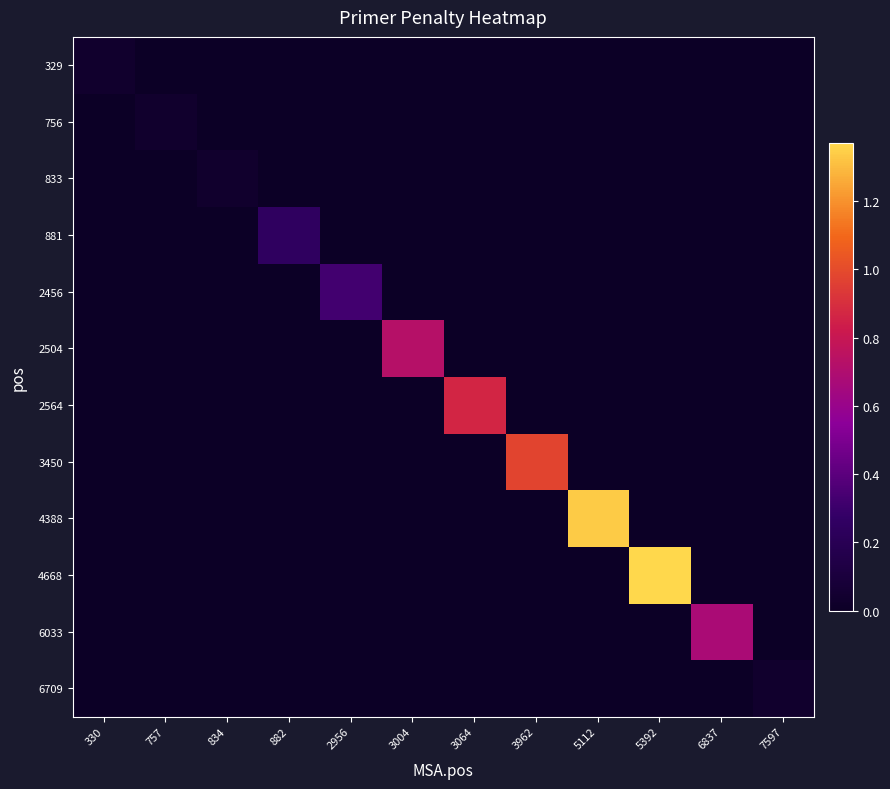

At which category is the sum across all series the highest?

5392